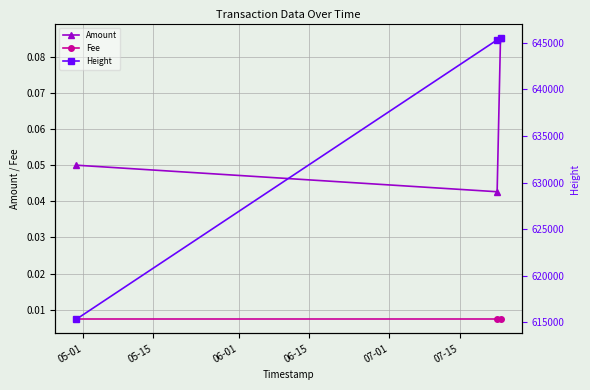

How many Amount values are between 0 and 1?

3